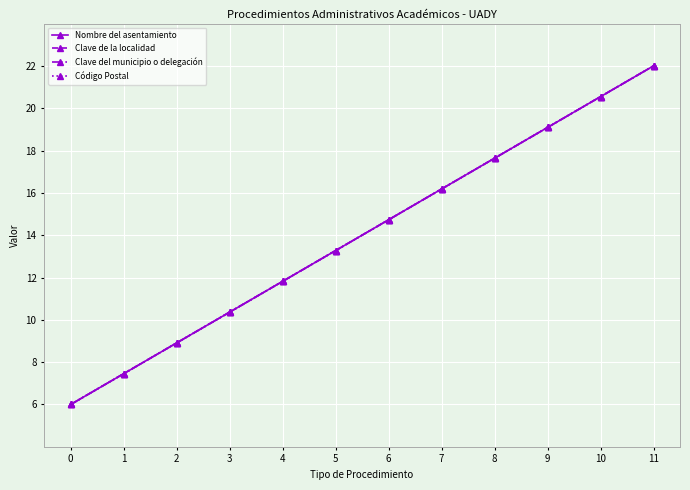

What is the value of the Clave del municipio o delegación point at the 11th from the left?

20.5